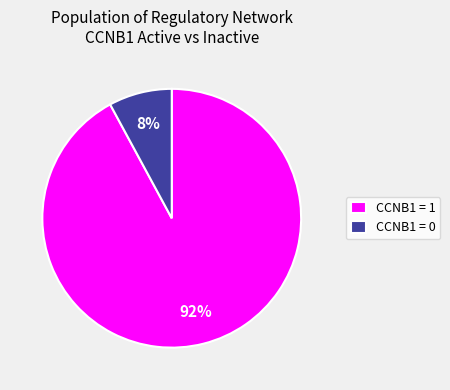

Between CCNB1 = 1 and CCNB1 = 0, which is larger?

CCNB1 = 1